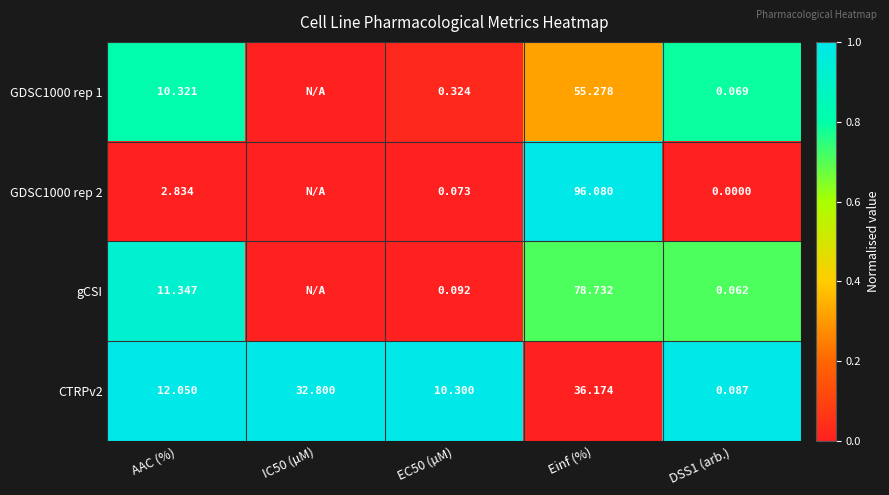

Is the value of gCSI at Einf (%) greater than the value of CTRPv2 at IC50 (µM)?

Yes